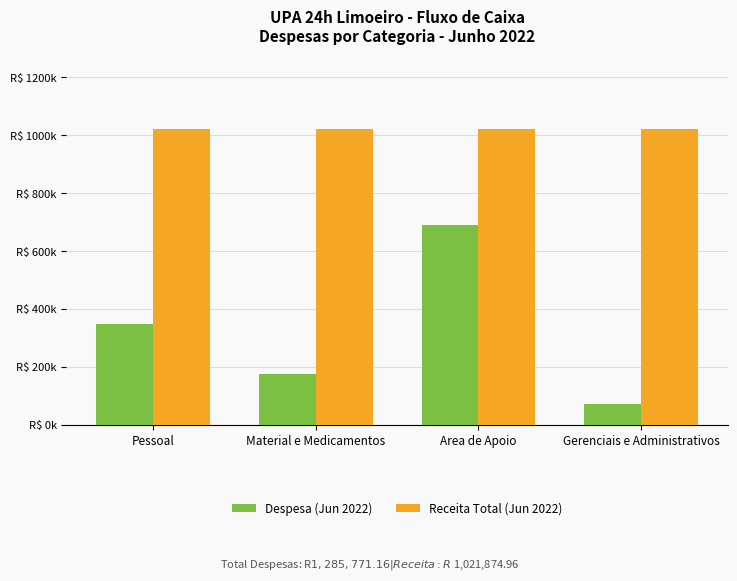

Is the value of Receita Total (Jun 2022) at Material e Medicamentos greater than the value of Despesa (Jun 2022) at Pessoal?

Yes